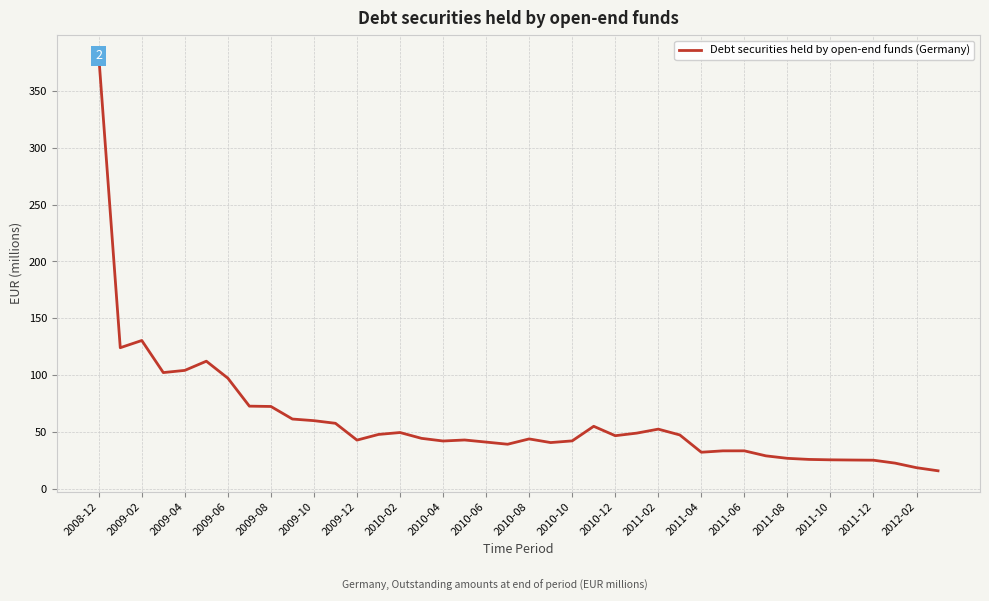

What is the difference between the maximum and minimum values?

364.8